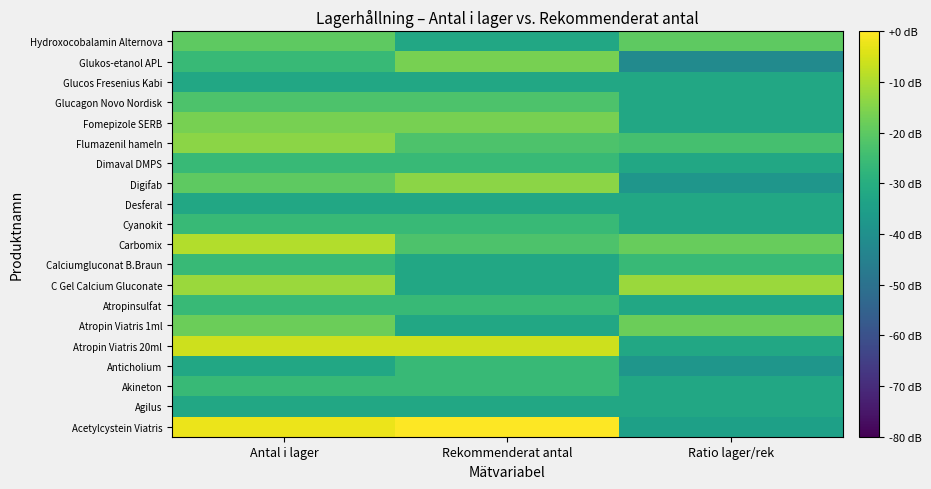

What is the smallest value displayed?

-41.6